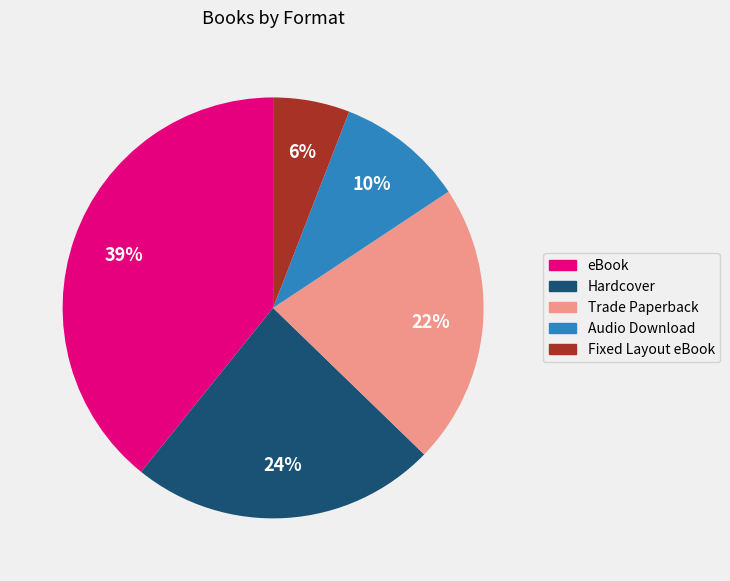

To the nearest percent, what percentage of the pie is Fixed Layout eBook?

6%